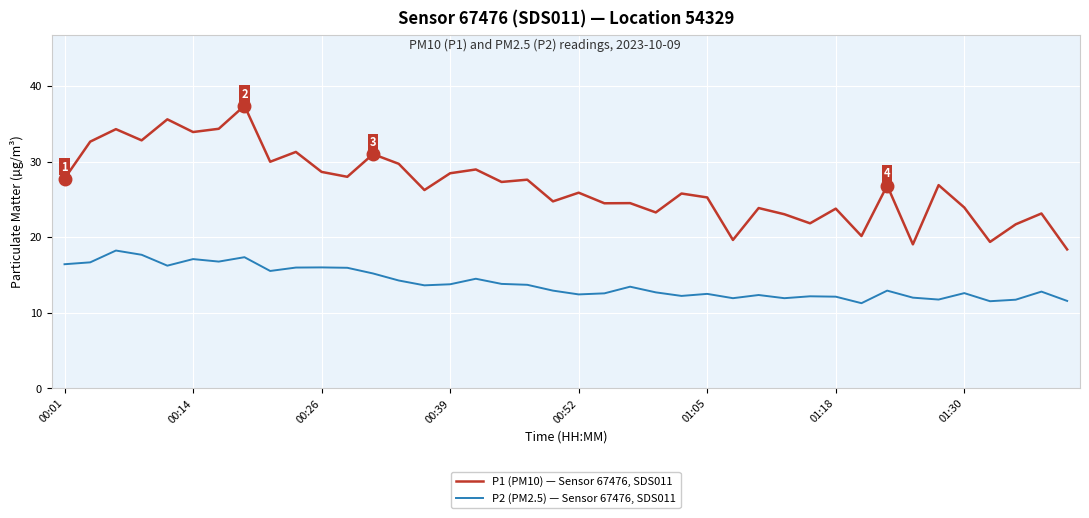

Which series has the largest total across all categories?

P1 (PM10) — Sensor 67476, SDS011